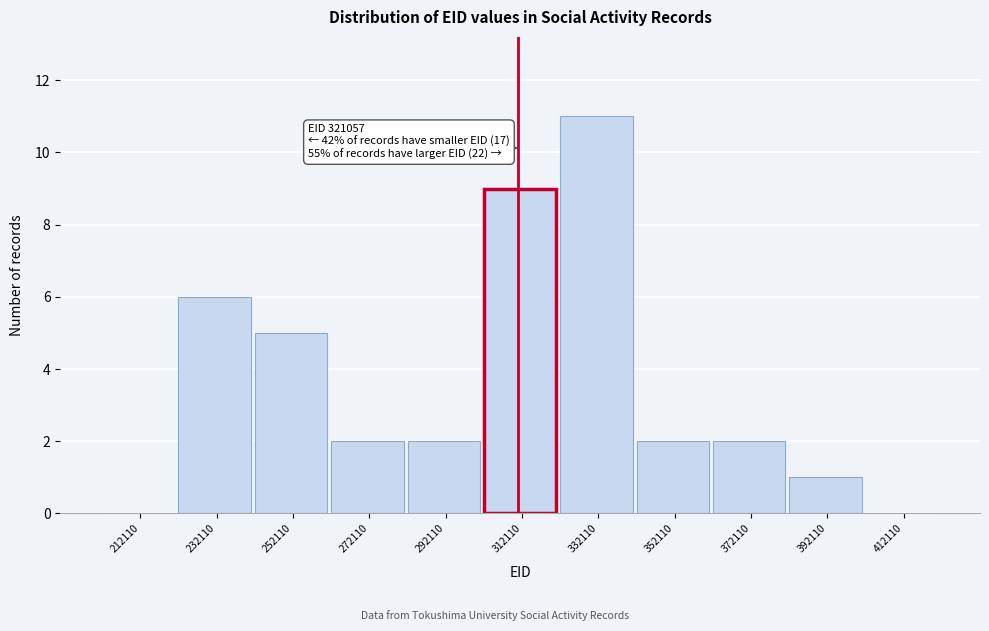

Reading left to right, list all the values displayed in this chart.

212110=0	232110=6	252110=5	272110=2	292110=2	312110=9	332110=11	352110=2	372110=2	392110=1	412110=0